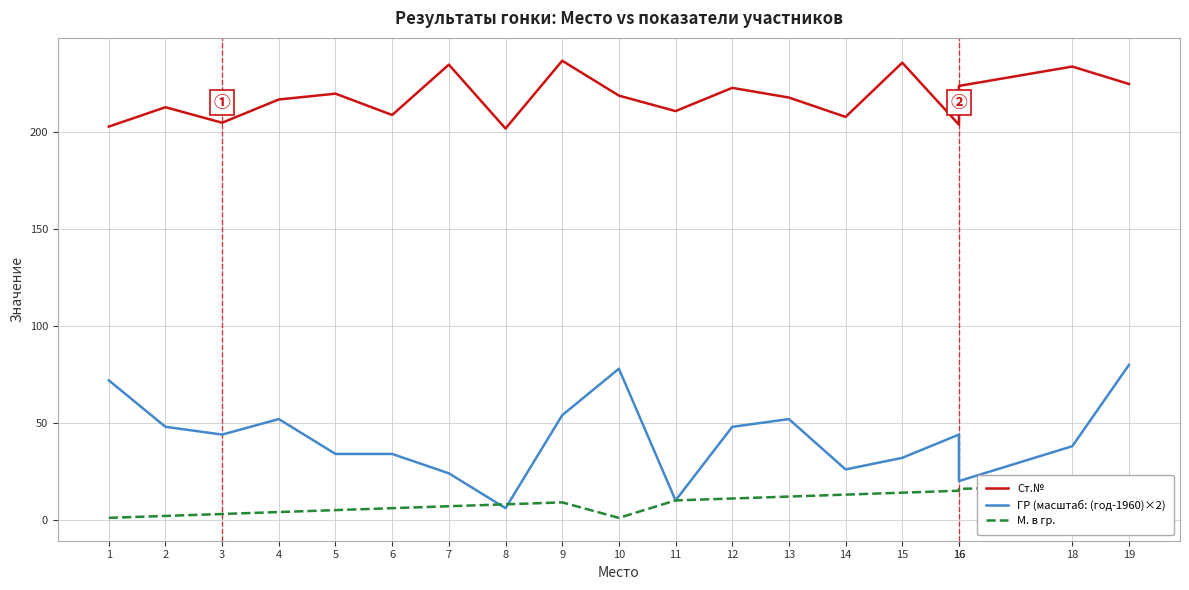

How many categories are shown in the chart?

19